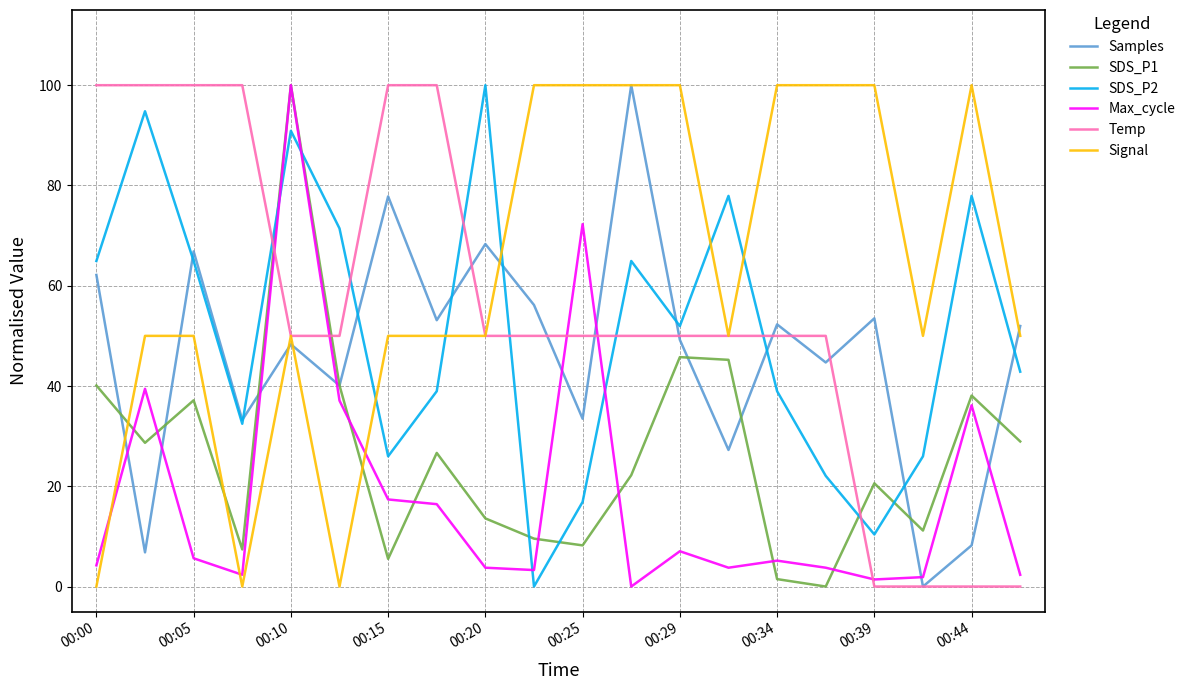

What are all the series names shown in the legend?

Samples, SDS_P1, SDS_P2, Max_cycle, Temp, Signal